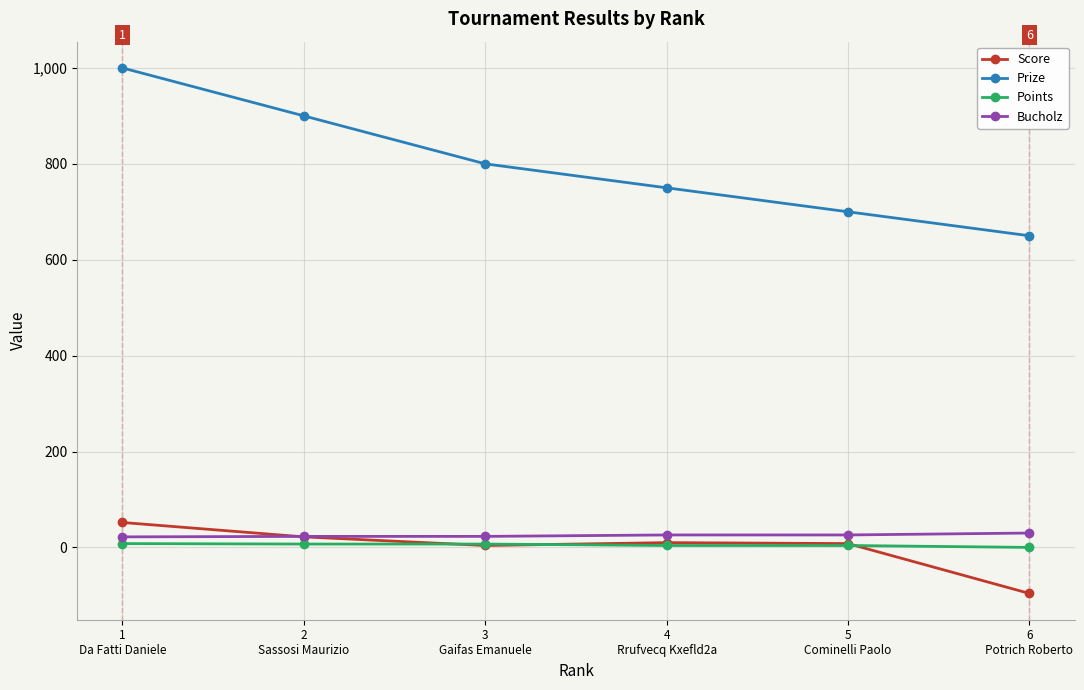

What is the value of the Bucholz point at the 1st from the left?

22